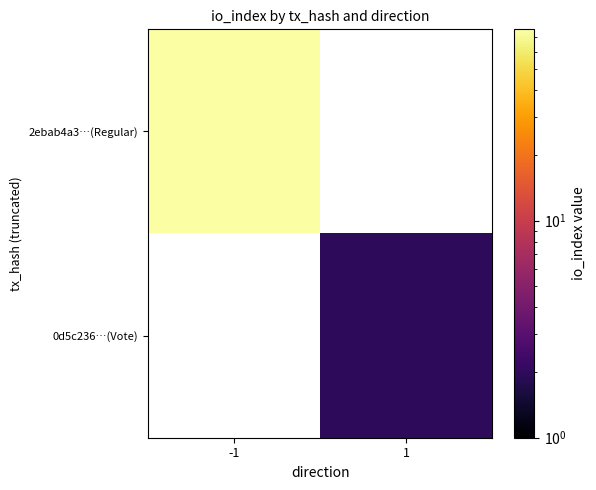

Is it true that 2ebab4a3…(Regular) equals 76.0 at -1?

True